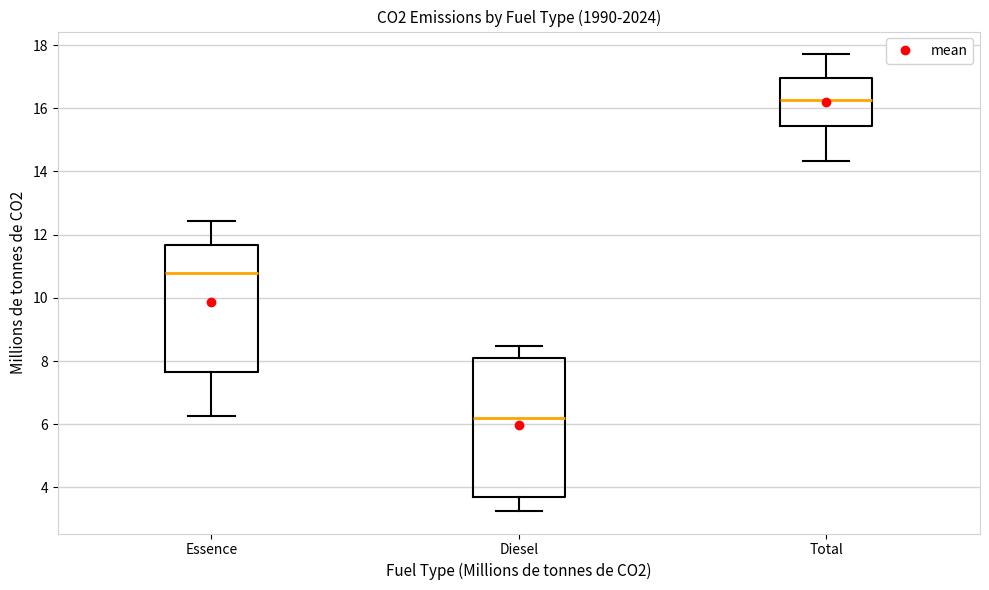

Reading left to right, read every box against the y-axis: the position of its median line, the range the box covers, and the ends of its whiskers. The values are not printed on the chart, so give them approximately, as read against the axis.

Essence: median 10.8, box 7.6 to 11.6, whiskers 6.2 to 12.4
Diesel: median 6.2, box 3.8 to 8.0, whiskers 3.2 to 8.4
Total: median 16.2, box 15.4 to 17.0, whiskers 14.4 to 17.8